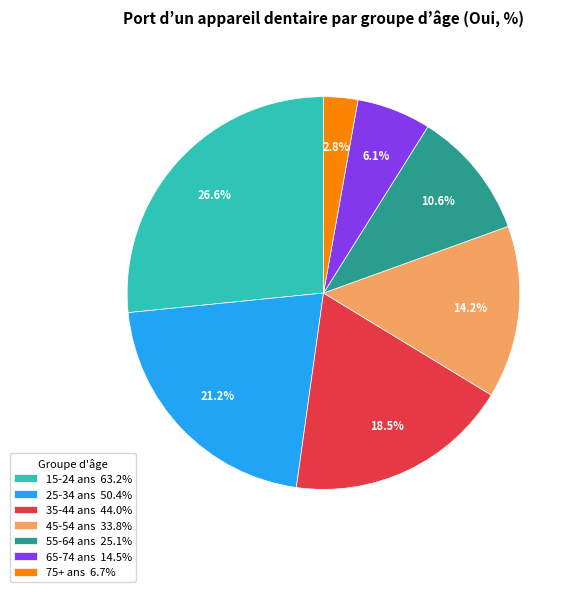

To the nearest percent, what percentage of the pie is 65-74 ans?

6%